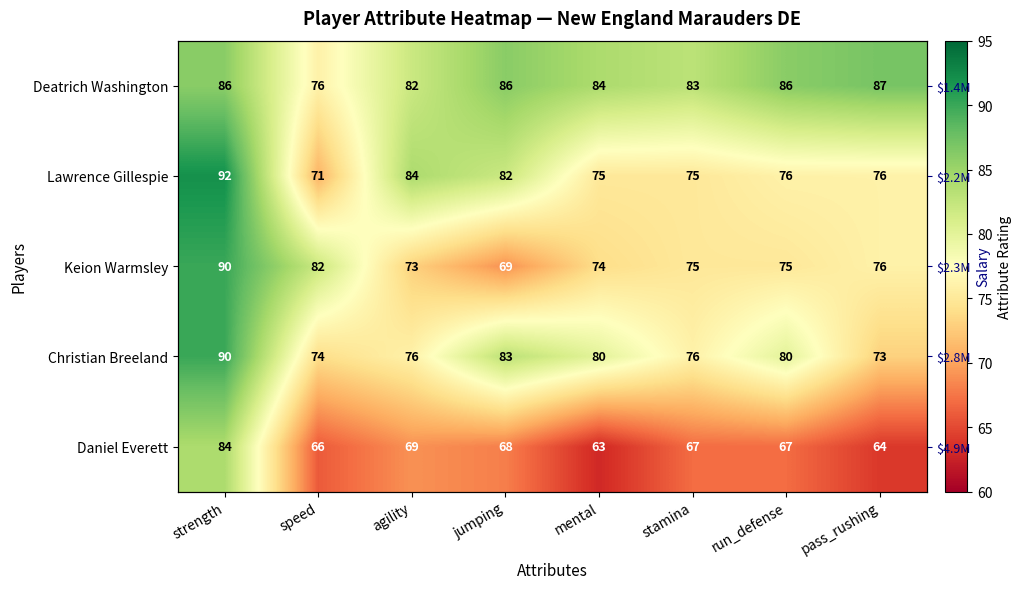

How many data points in Daniel Everett are above 67?

3